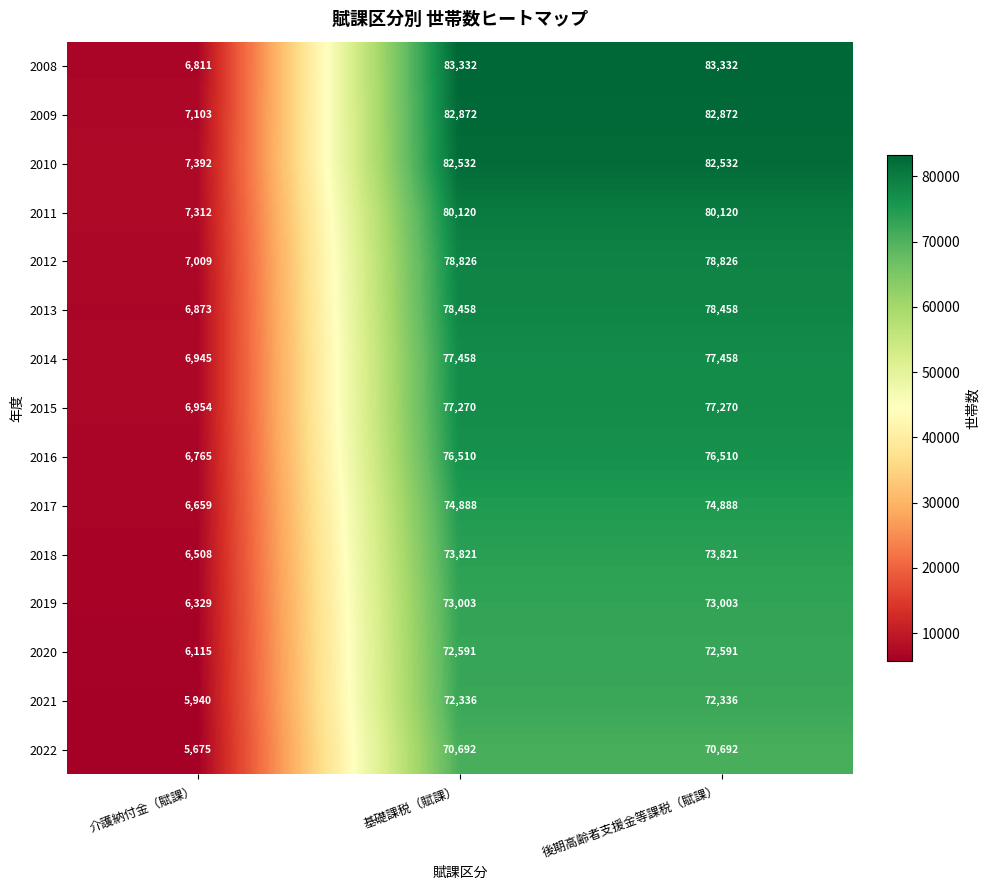

Is it true that 2013 equals 78458 at 基礎課税（賦課）?

True